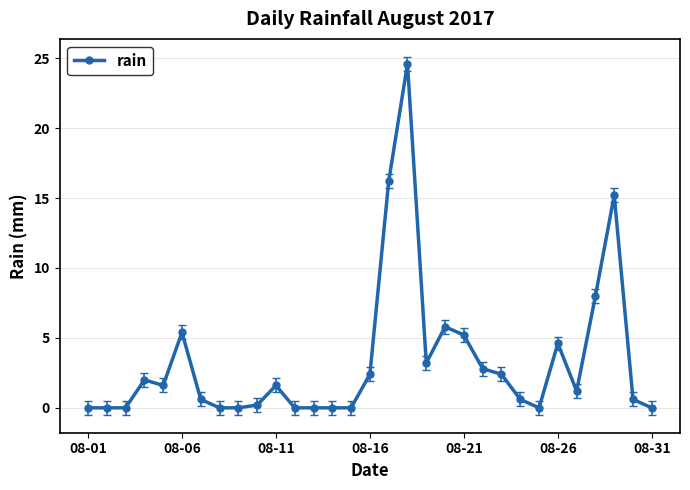

What is the greatest value displayed?

24.6